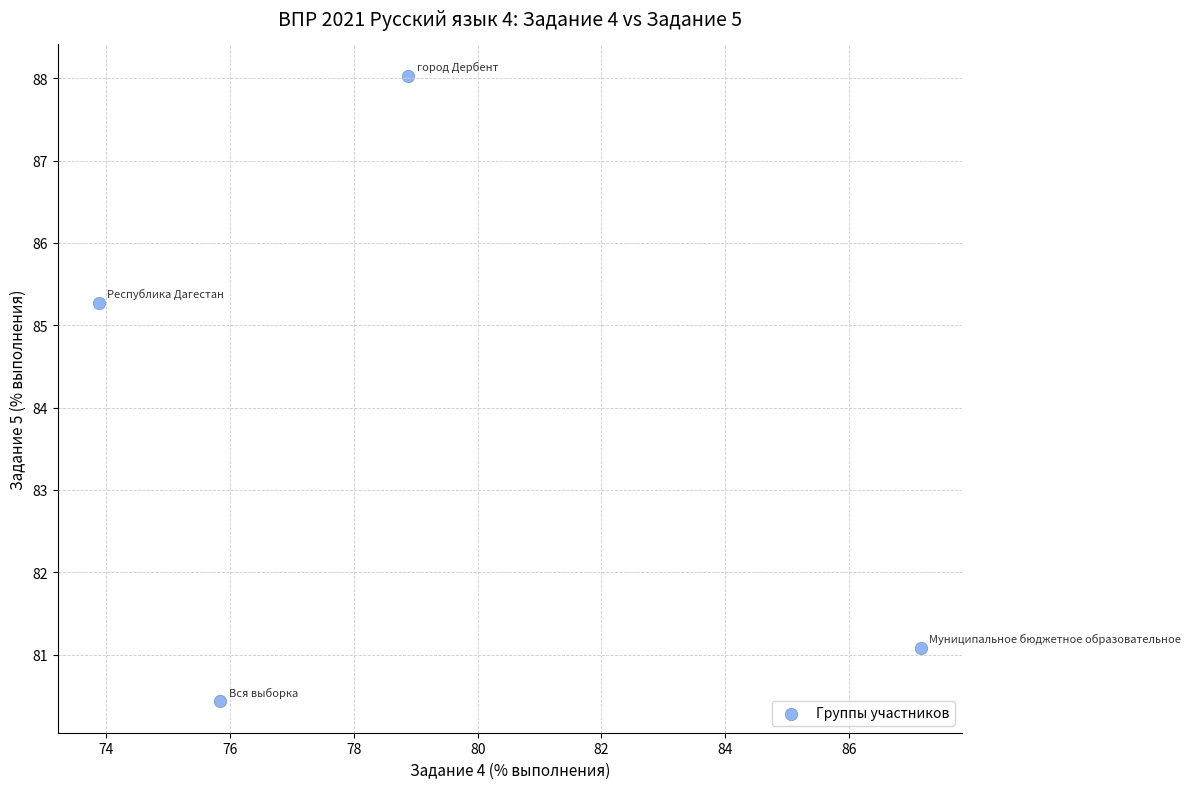

What Y value in the scatter plot is closest to 84?

85.3